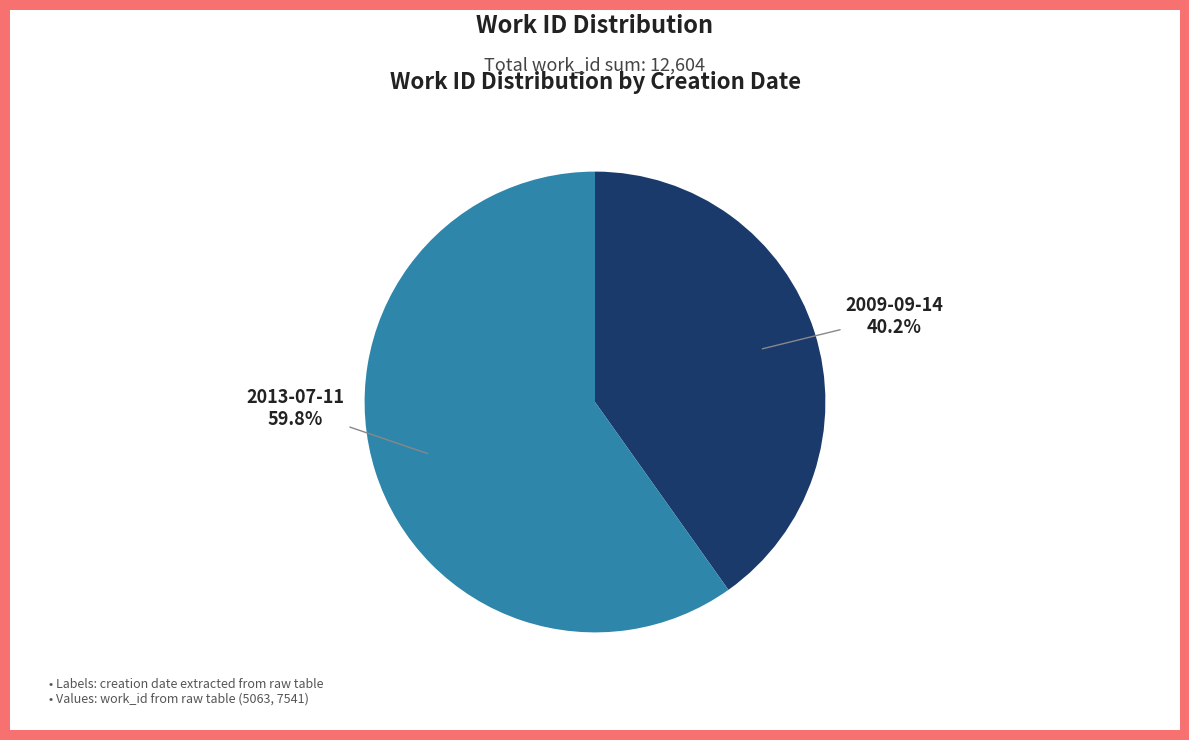

Does any single category account for the majority?

Yes